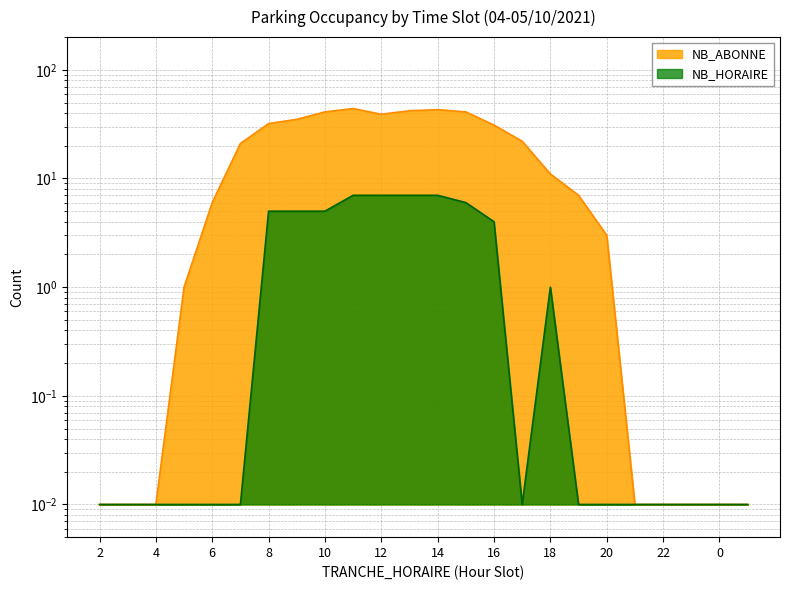

At which label does NB_HORAIRE reach its minimum?

2